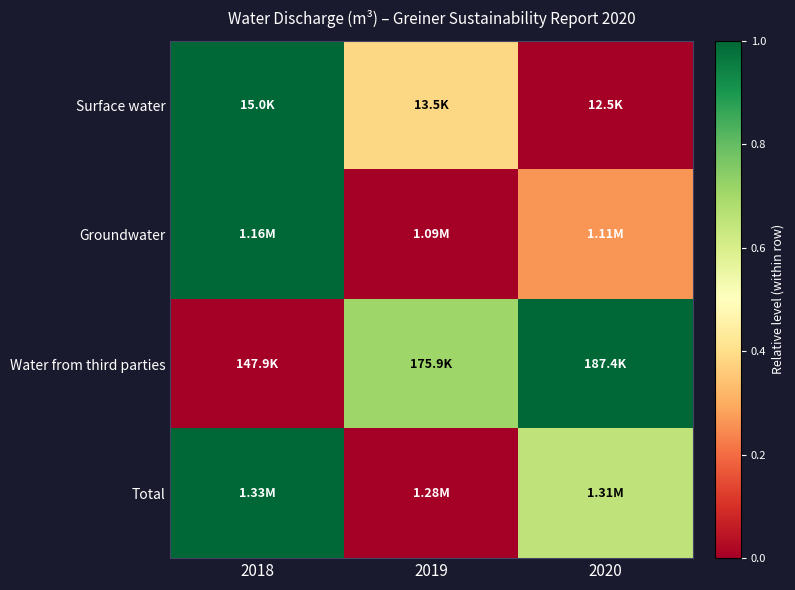

At which category is the sum across all series the highest?

2018